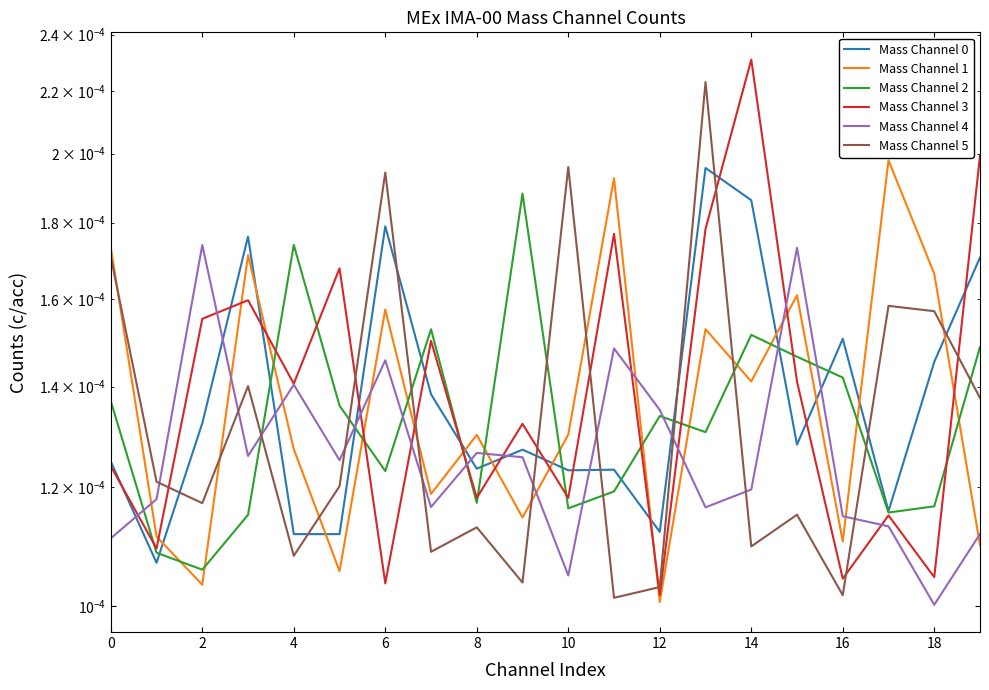

How many lines are shown in the chart?

6